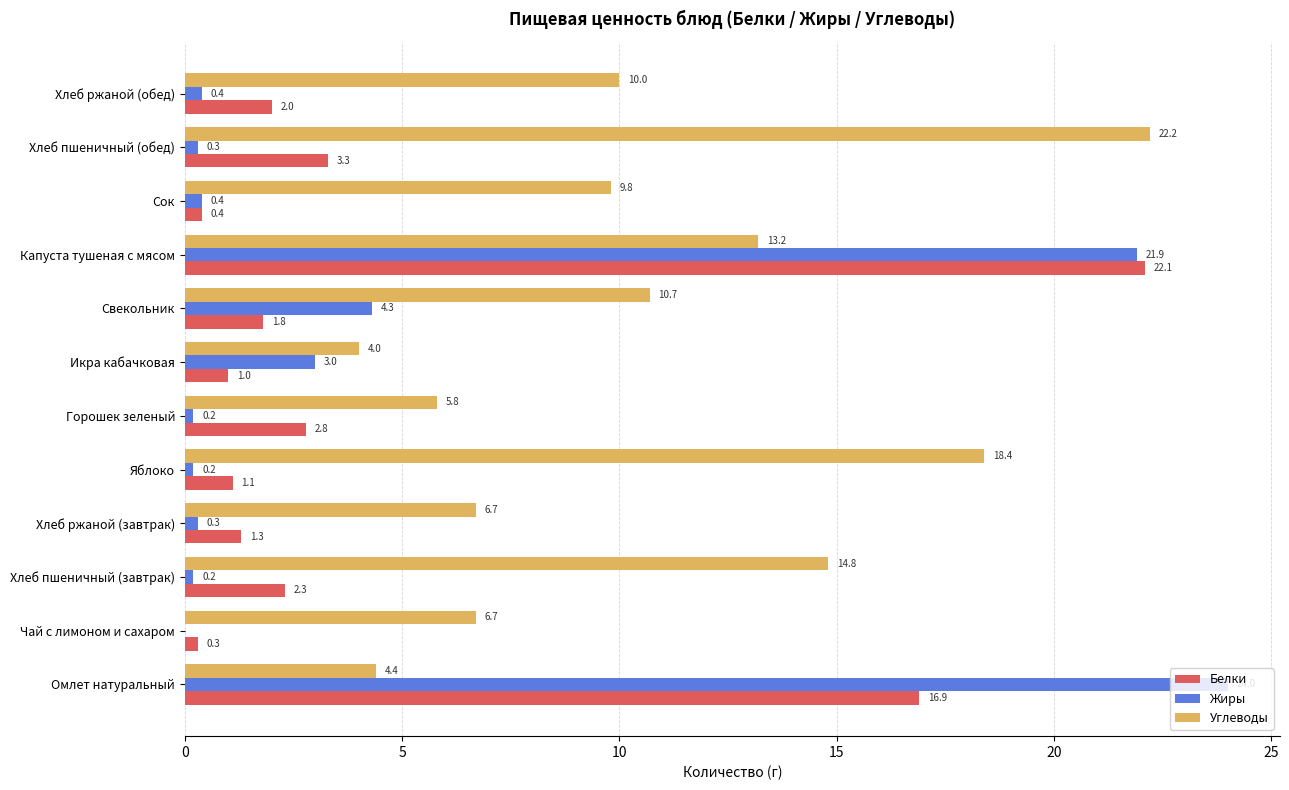

What are all the series names shown in the legend?

Белки, Жиры, Углеводы